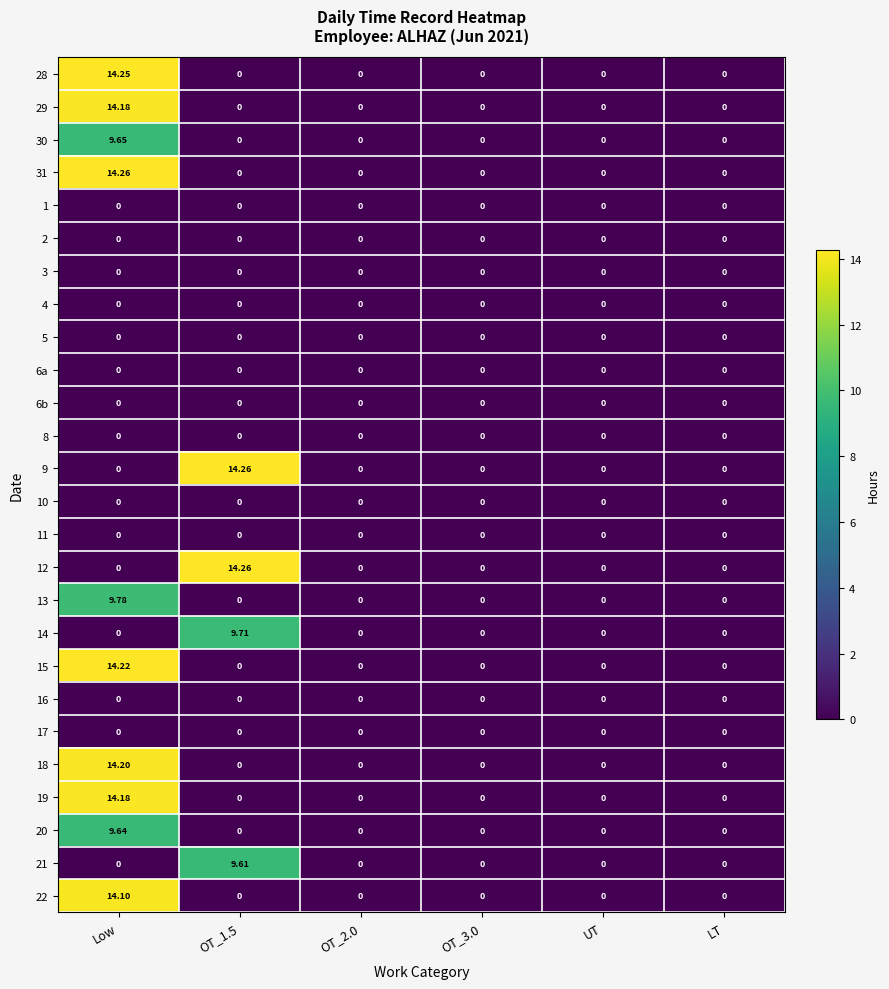

How many values in 31 are above zero?

1